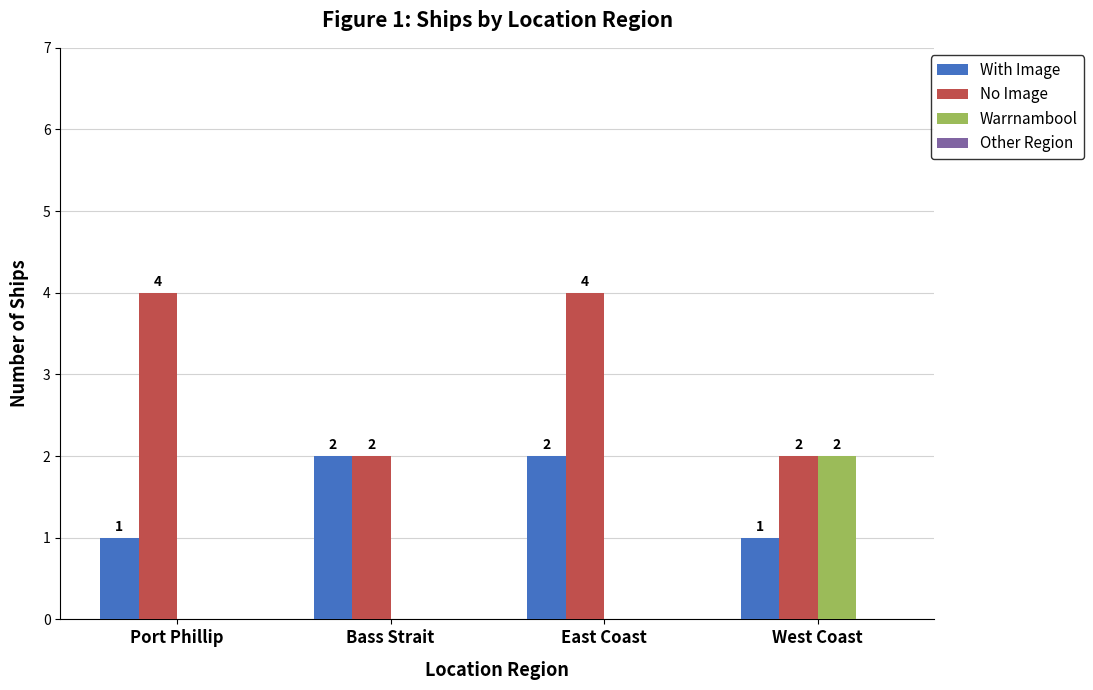

True or false: With Image has a value of 2 at Bass Strait.

True